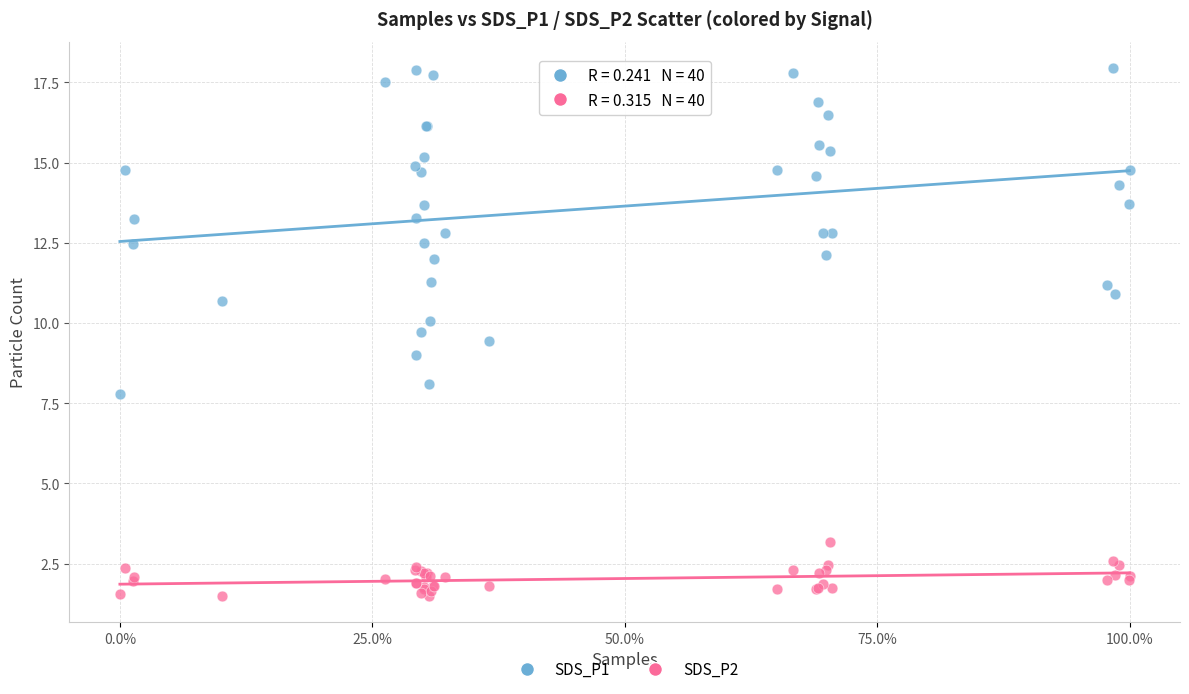

Which series contains the highest Y value?

SDS_P1